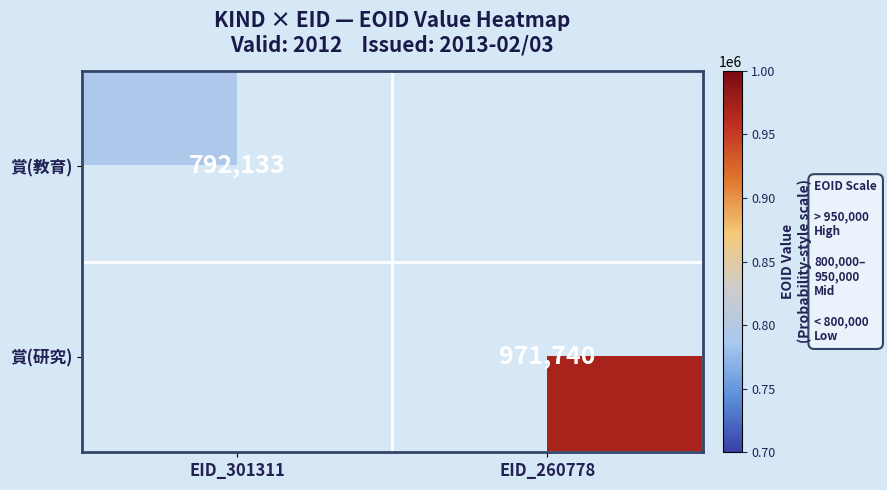

How many data points does each series have?

2